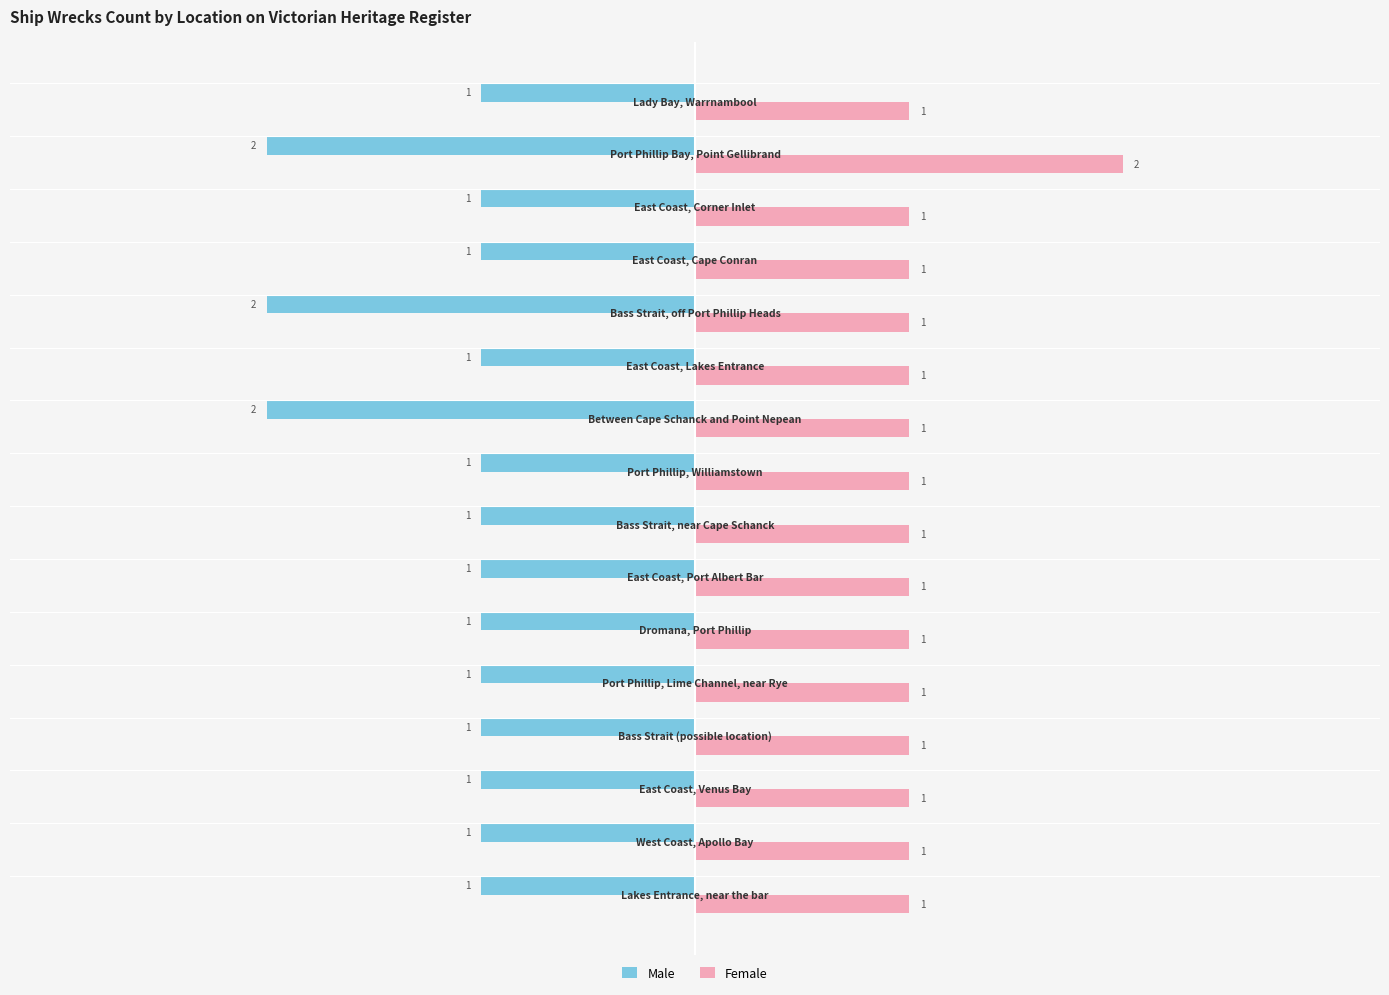

Which series has the largest total across all categories?

Female